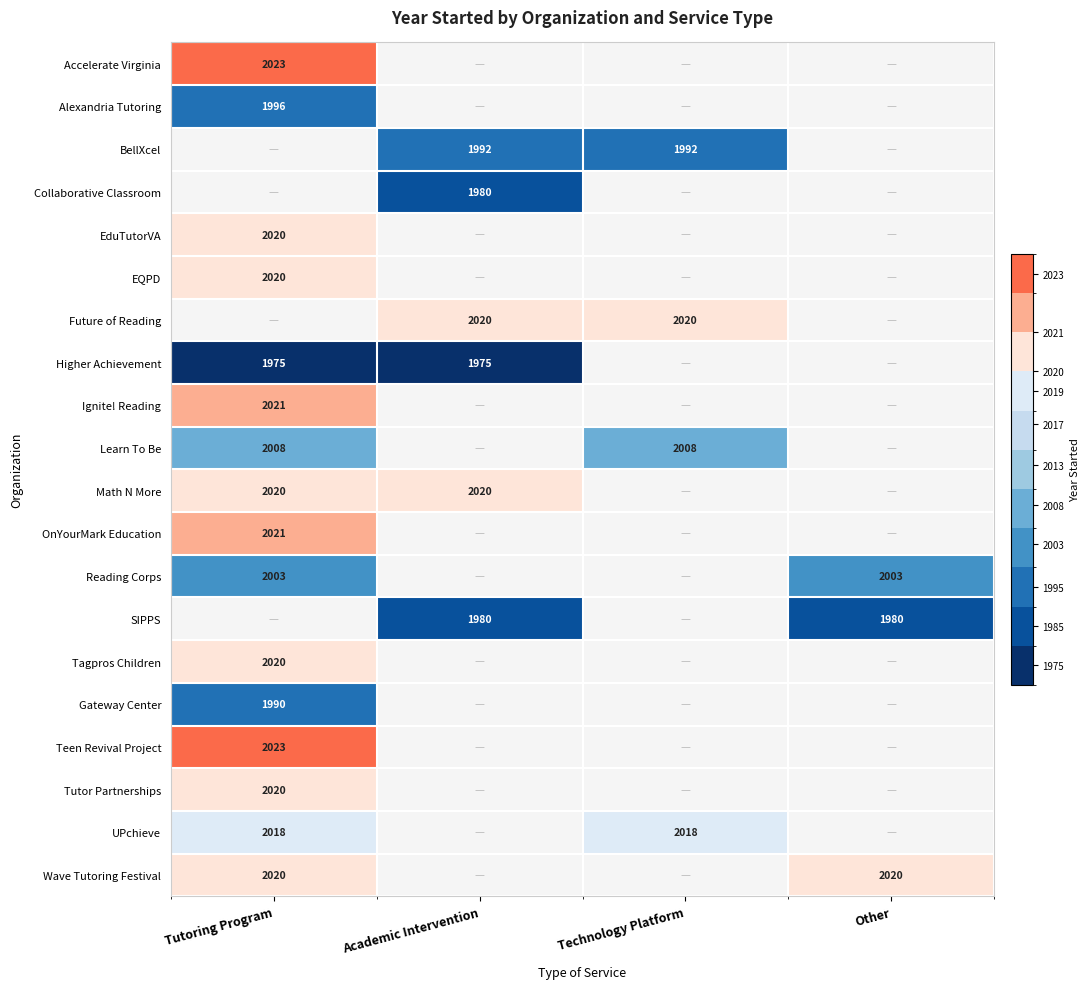

Is it true that Future of Reading equals 921 at Academic Intervention?

False